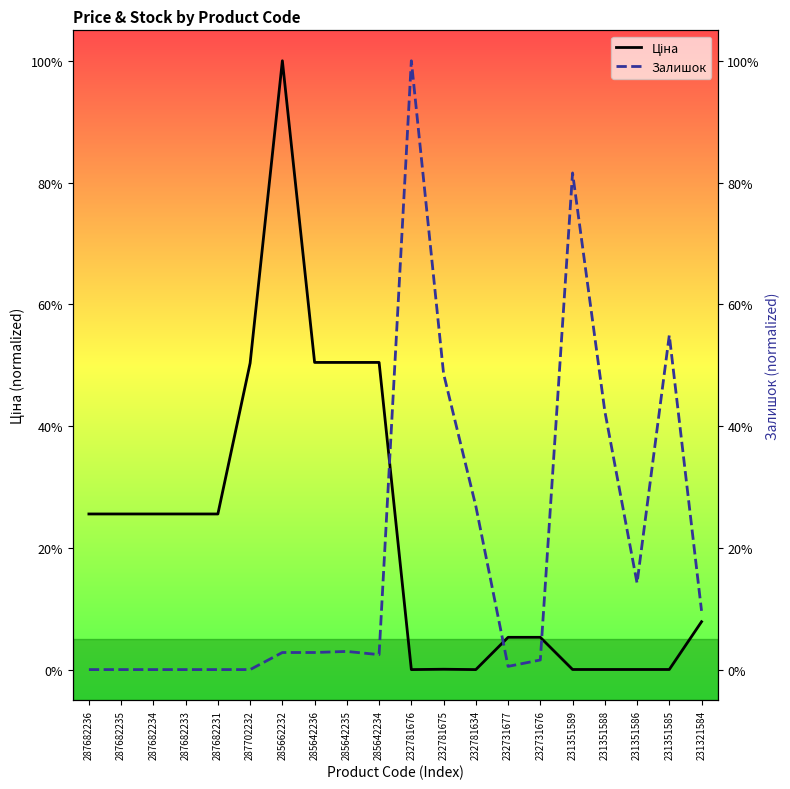

Rank the categories by Залишок value from lowest to highest.

287682236, 287682235, 287682234, 287682233, 287682231, 287702232, 232731677, 232731676, 285642234, 285662232, 285642236, 285642235, 231321584, 231351586, 232781634, 231351588, 232781675, 231351585, 231351589, 232781676